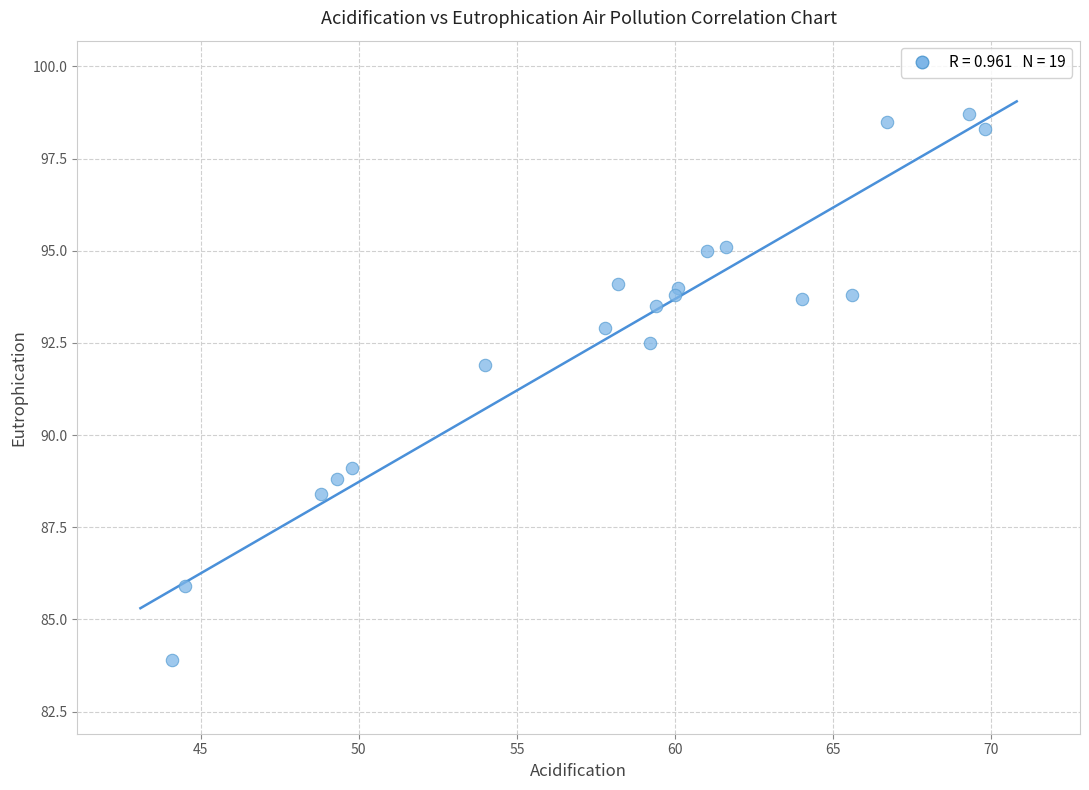

What Y value in the scatter plot is closest to 91?

91.9